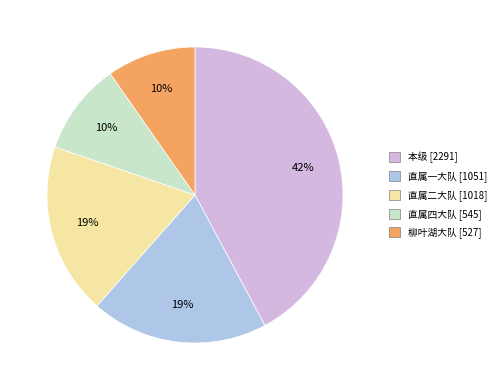

To the nearest percent, what is the difference between the largest and smallest slice percentages?

32%